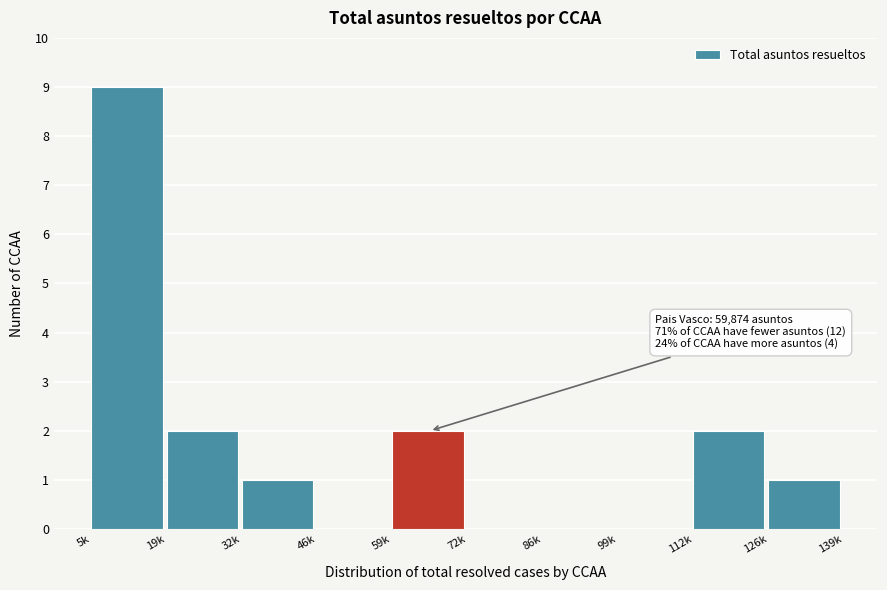

Reading left to right, what are all the values shown in this chart?

5k=9	19k=2	32k=1	46k=0	59k=2	72k=0	86k=0	99k=0	112k=2	126k=1